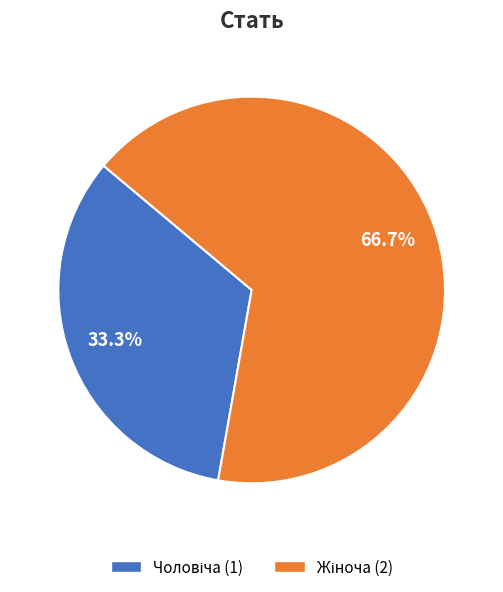

What is the ratio of the value at Жіноча to the value at Чоловіча?

2.0